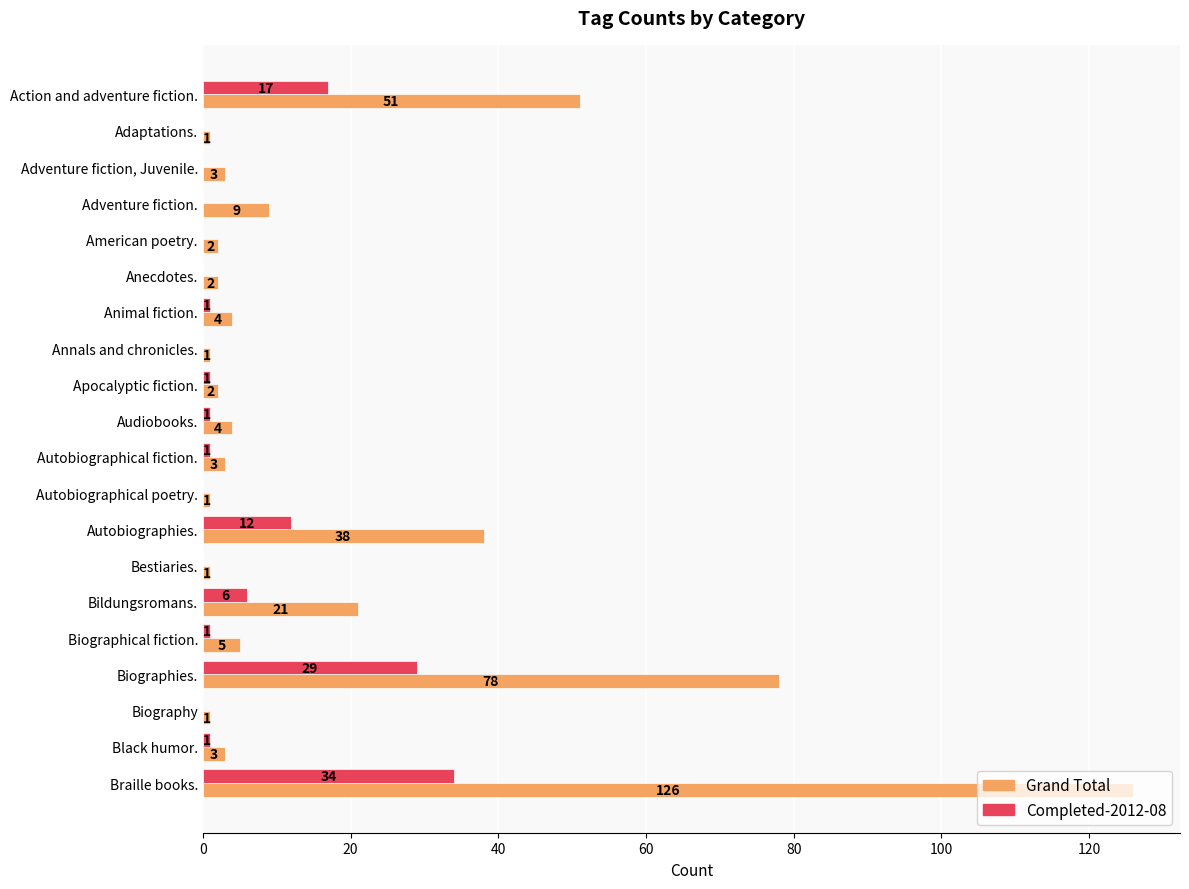

Between Adaptations. and Audiobooks., which series saw the biggest shift?

Grand Total